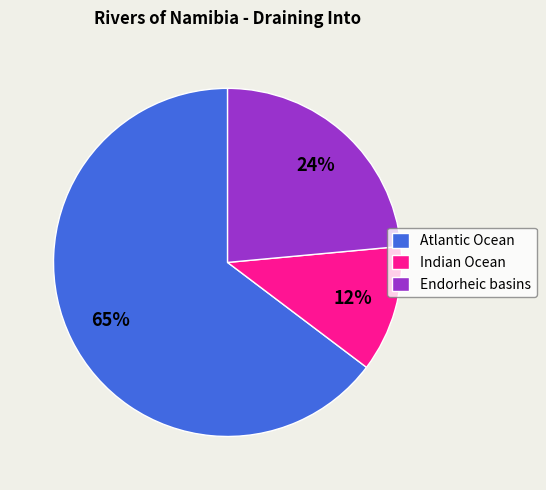

True or false: Indian Ocean accounts for 4% of the total.

False